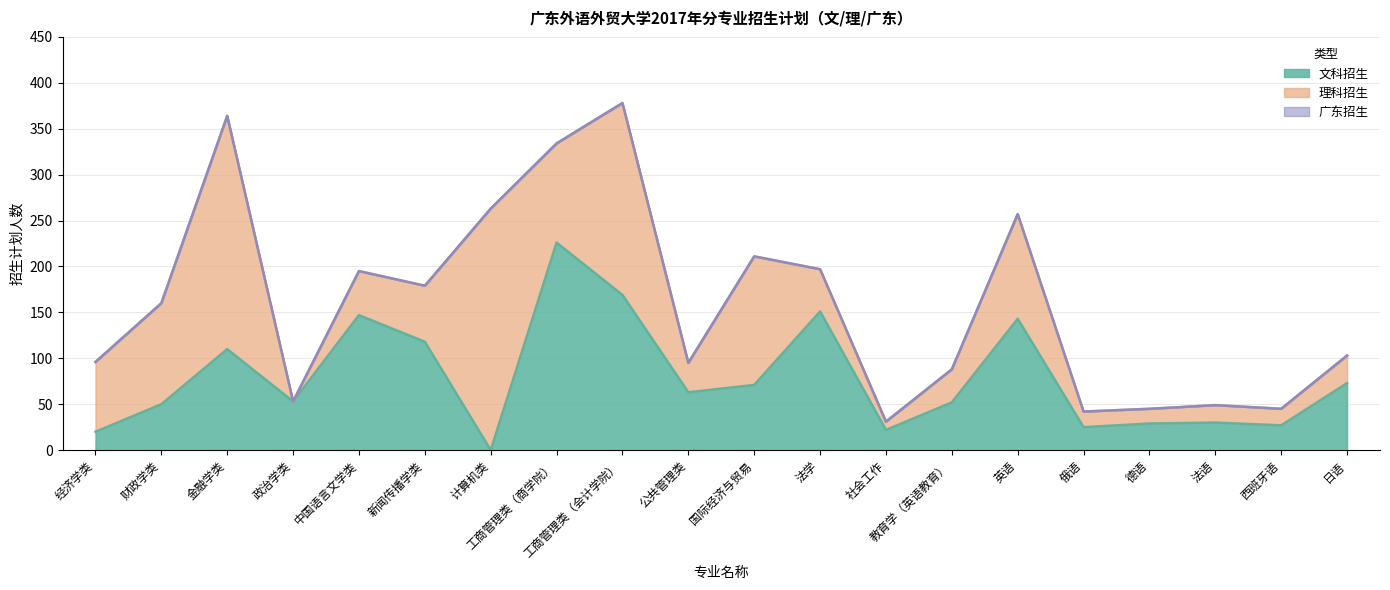

At which label does 广东招生 first exceed 160?

金融学类